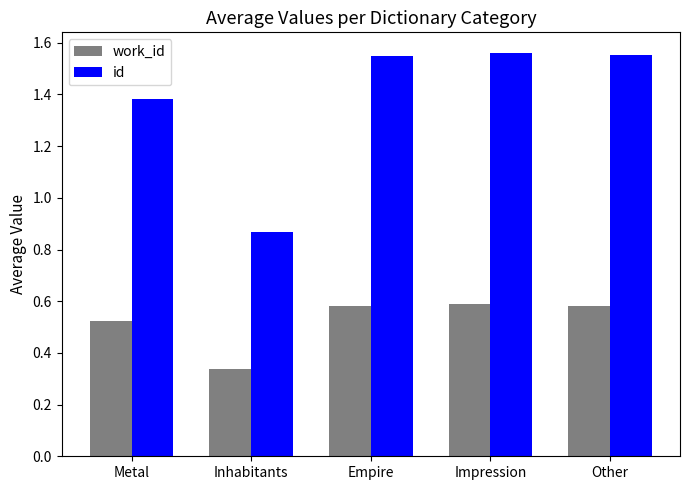

What is the difference between the highest and lowest values at Impression?

1.0